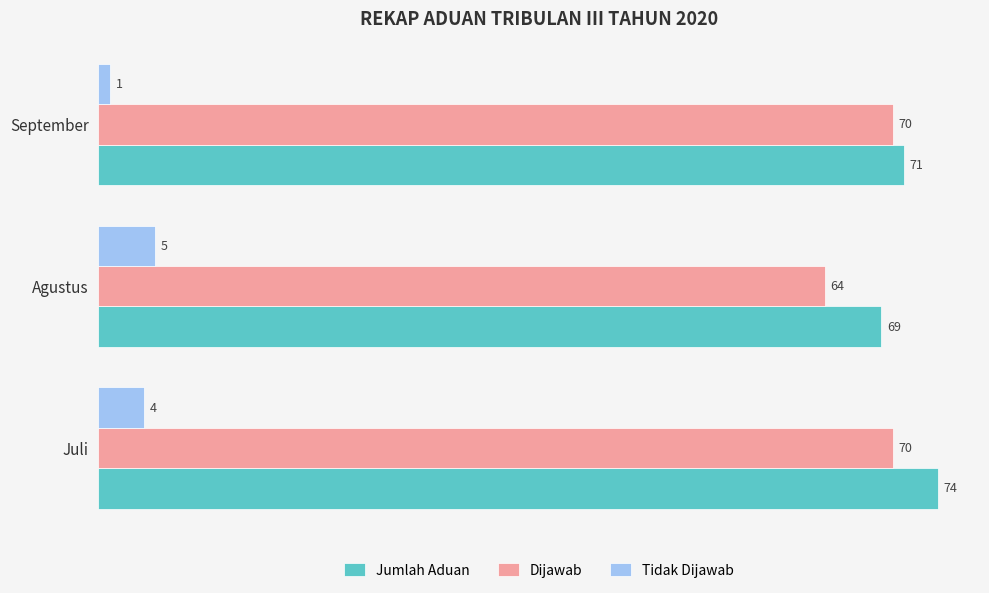

Is it true that Dijawab equals 70 at Juli?

True